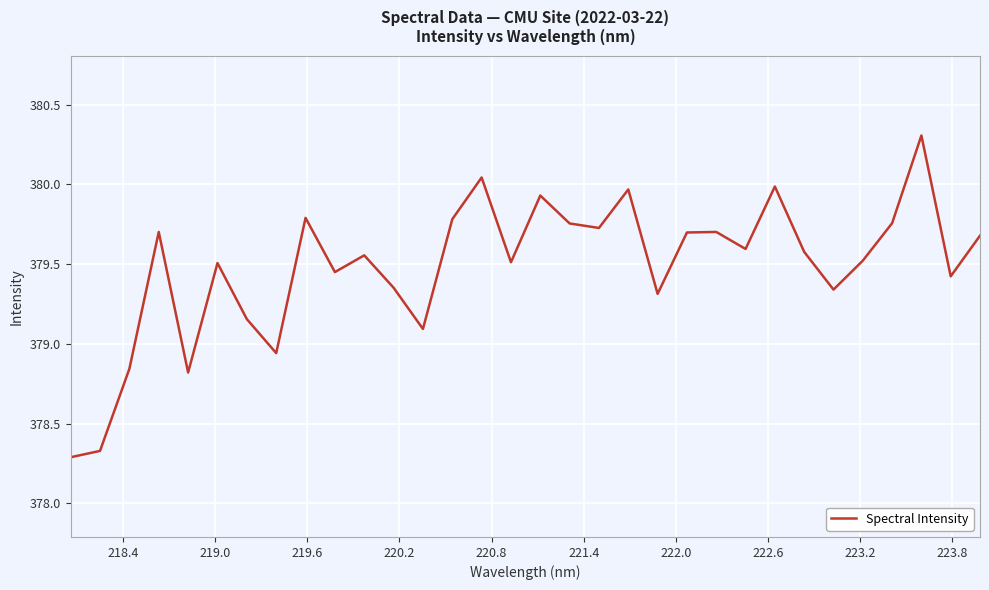

What is the minimum value shown in the chart?

378.3